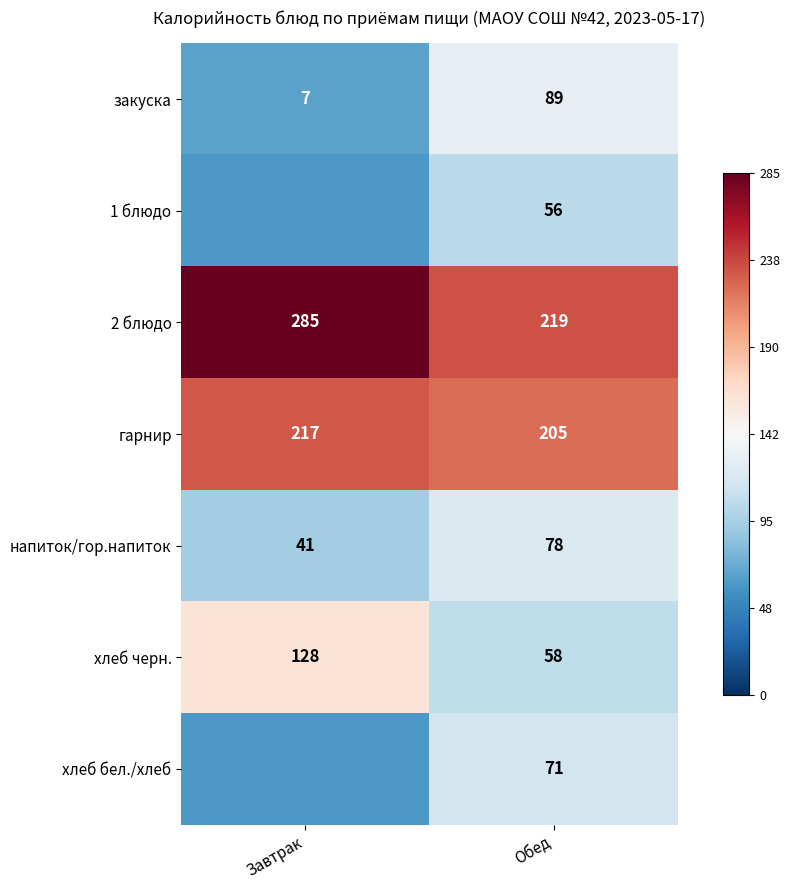

At which label does гарнир reach its peak?

Завтрак